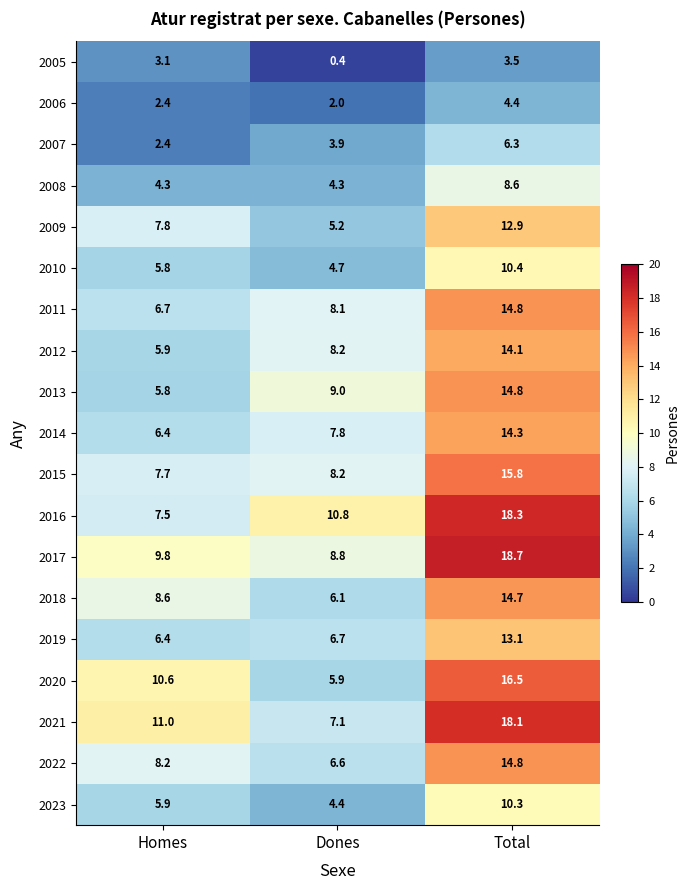

What is the maximum value shown in the chart?

18.7